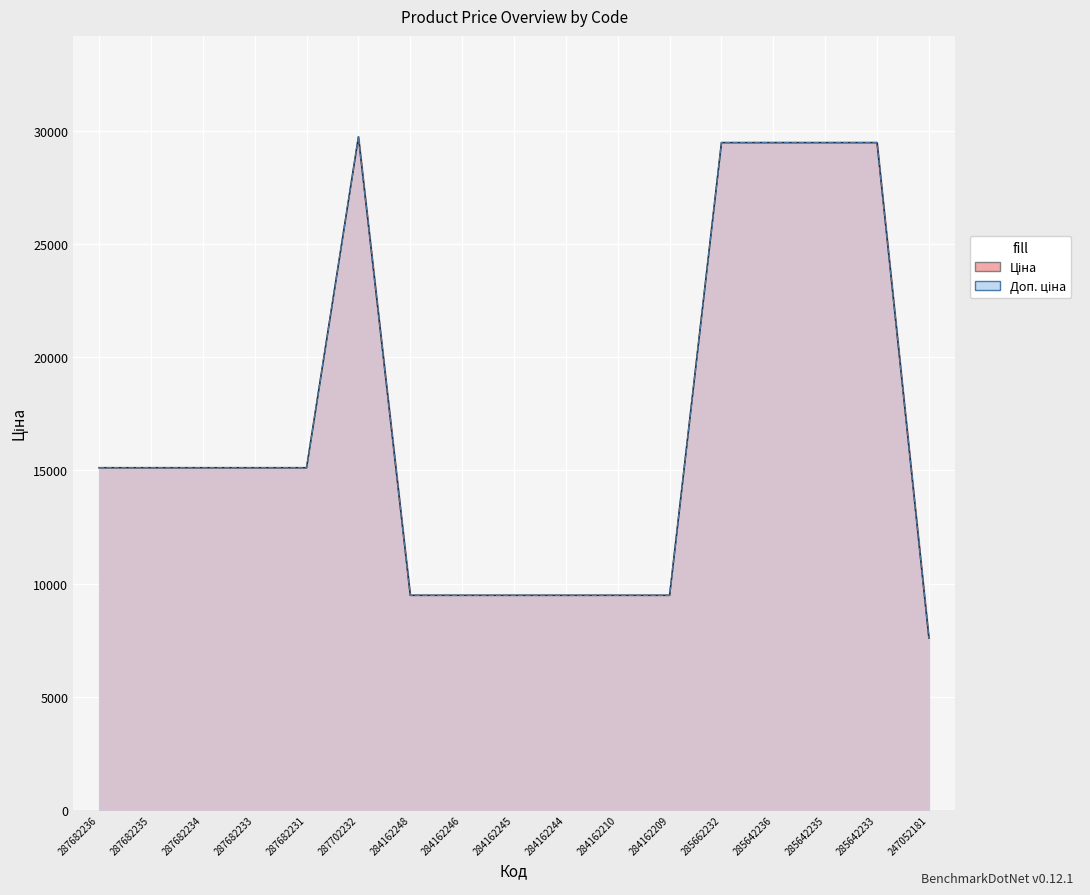

What is the difference between the maximum and minimum values in the Доп. ціна series?

22150.7